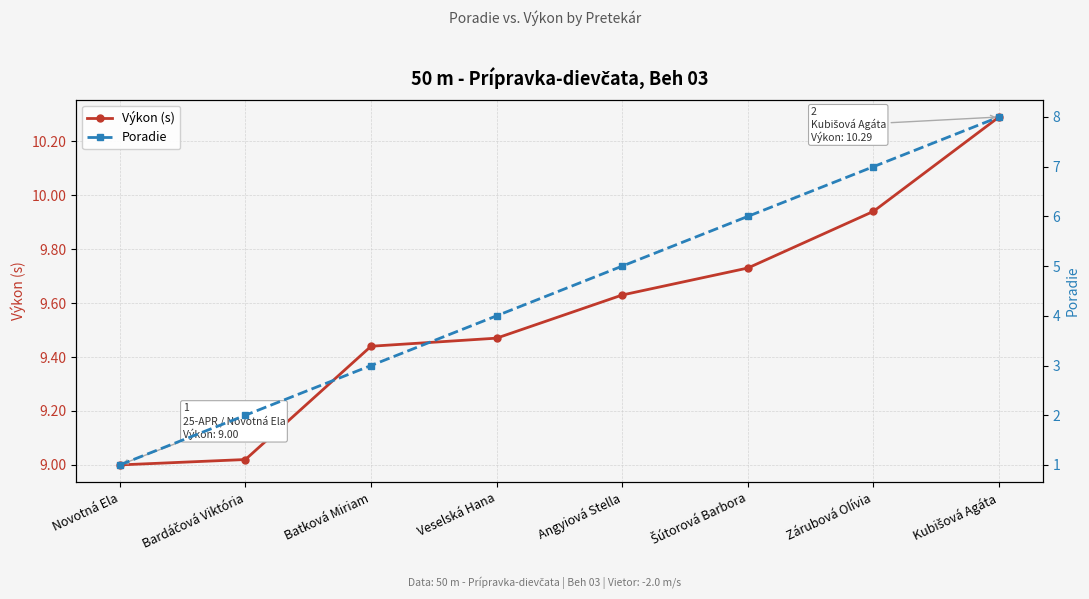

What is the sum of all Výkon (s) values?

76.5